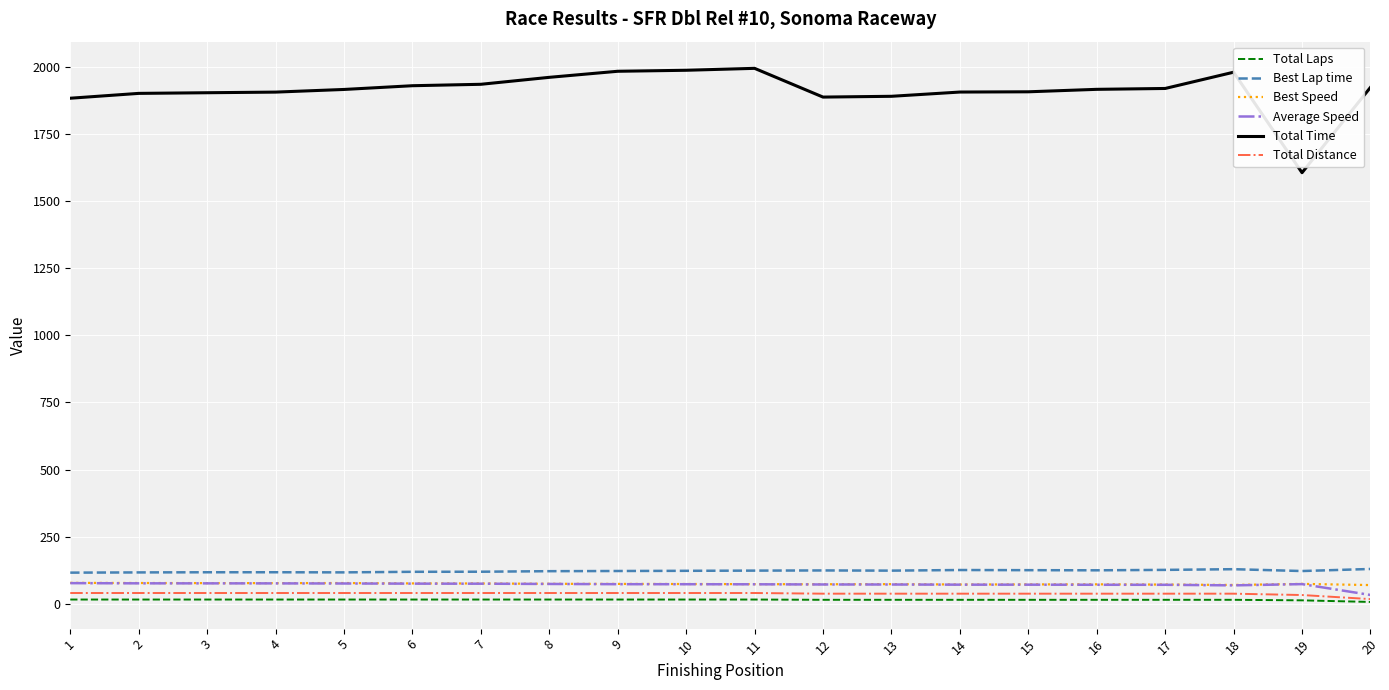

Is it true that Total Time equals 1915.9 at 5?

True